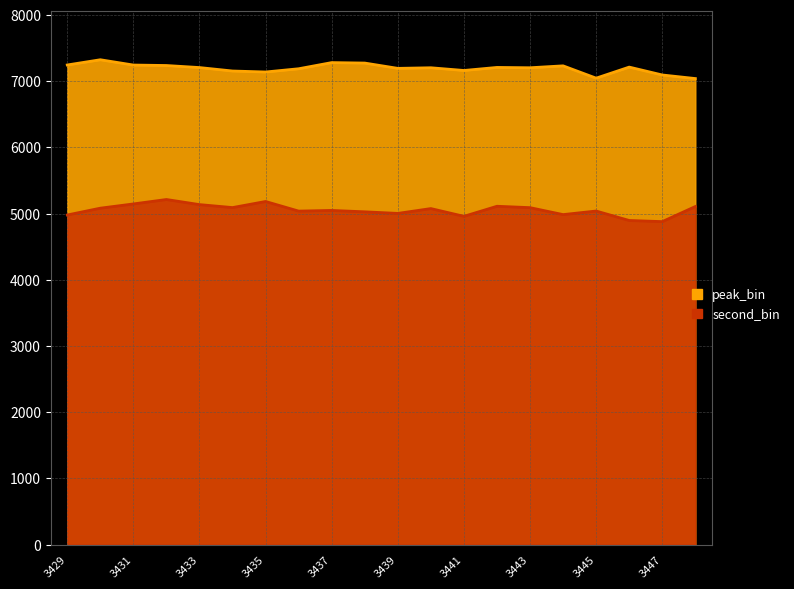

How many lines are shown in the chart?

2